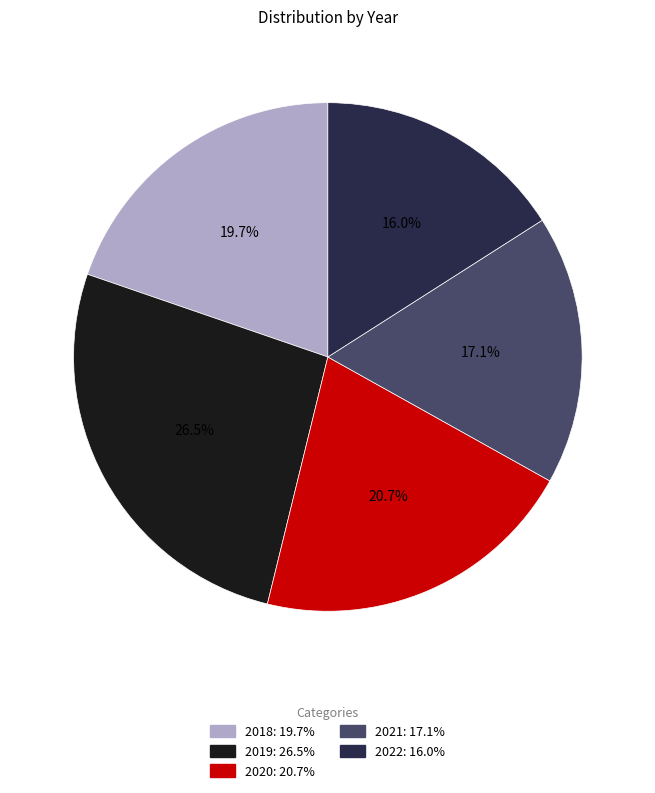

To the nearest percent, what portion does 2021 represent?

17%